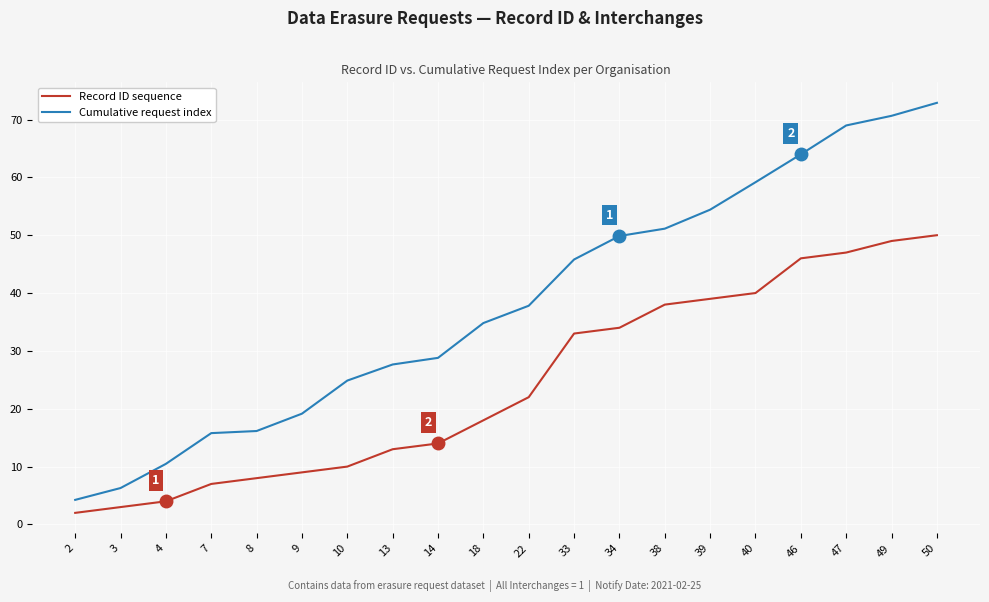

Is it true that Cumulative request index equals 24.9 at 10?

True